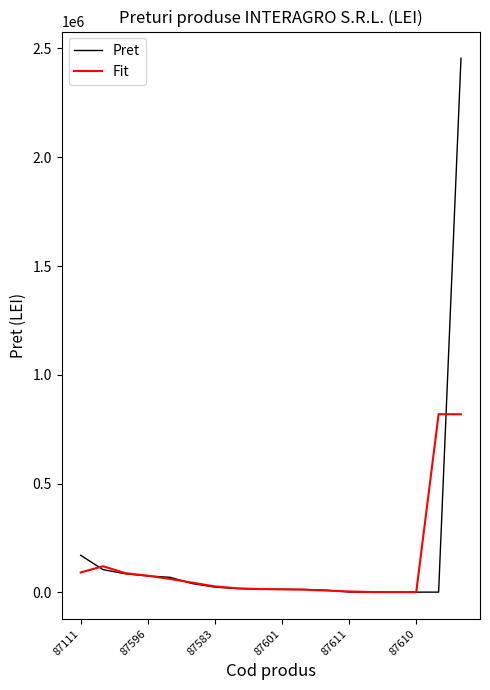

Which series has the largest total across all categories?

Pret